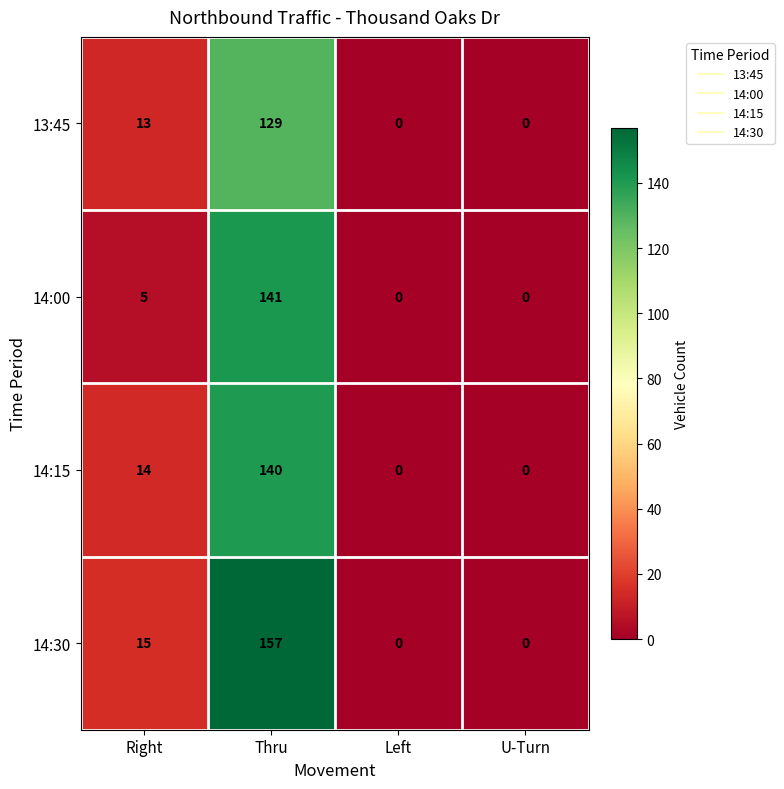

What is the difference between the maximum and minimum values in the 14:00 series?

141